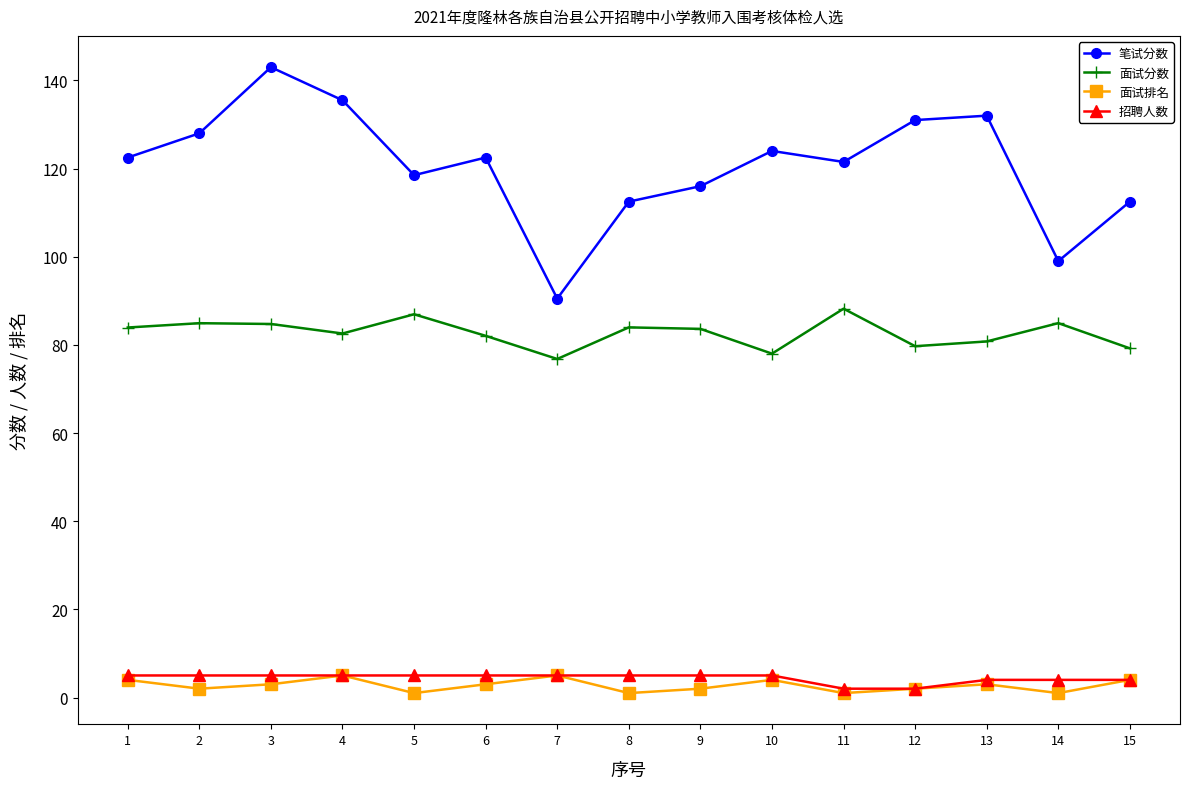

What is the difference between the second highest and minimum values in the 面试分数 series?

10.1